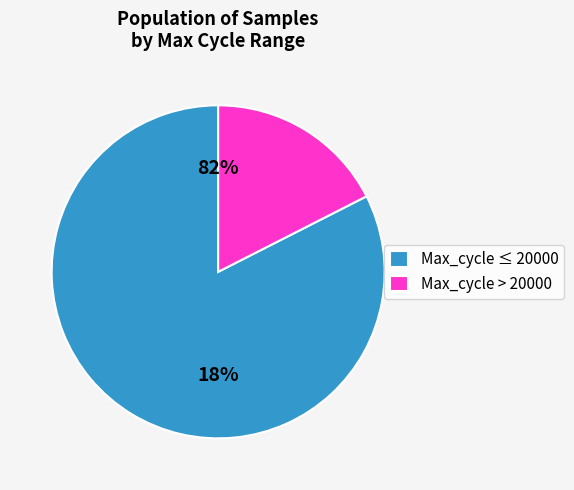

Is it true that Min_cycle = 28 is 14% of the pie?

False